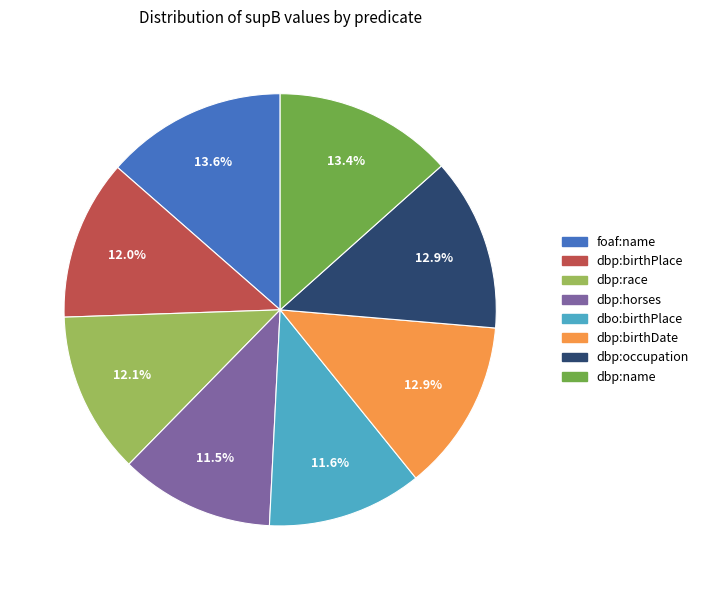

Do dbp:birthPlace and dbp:occupation together represent more than half of the pie?

No